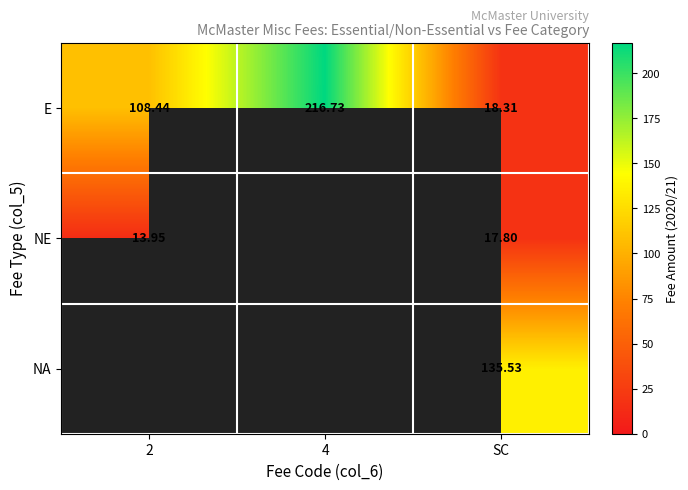

Which category has the lowest value in the E series?

SC